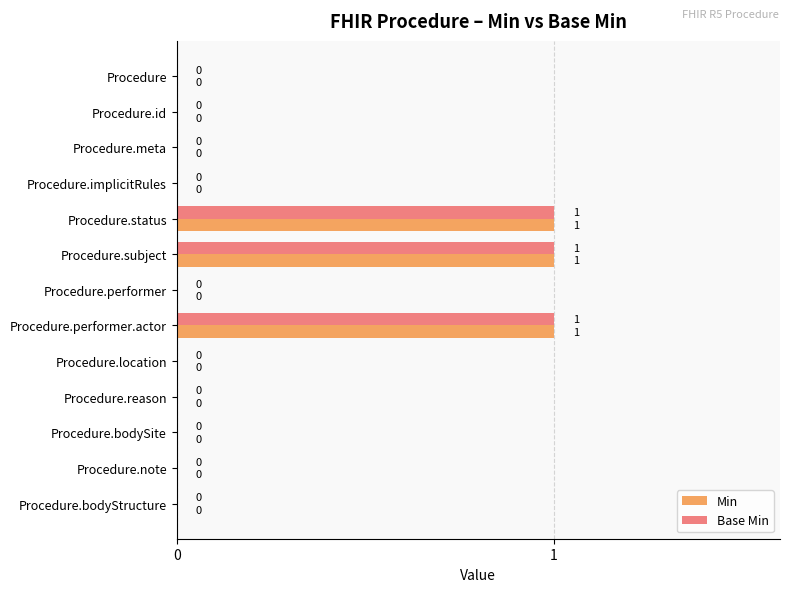

Is the value of Min at Procedure.performer.actor greater than the value of Base Min at Procedure?

Yes